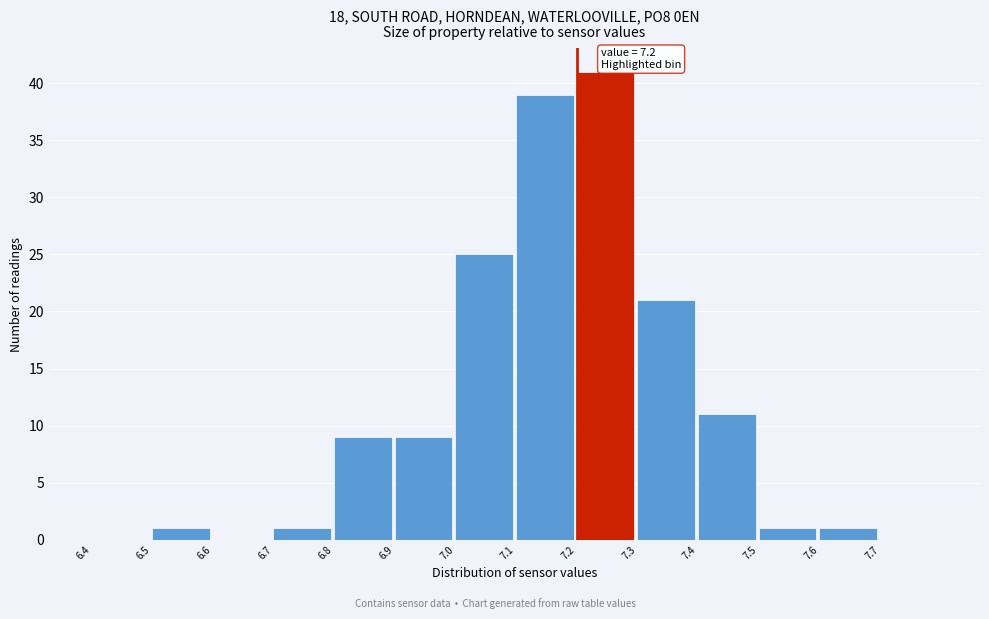

Which range on the x-axis has the tallest bar?

7.2 to 7.3